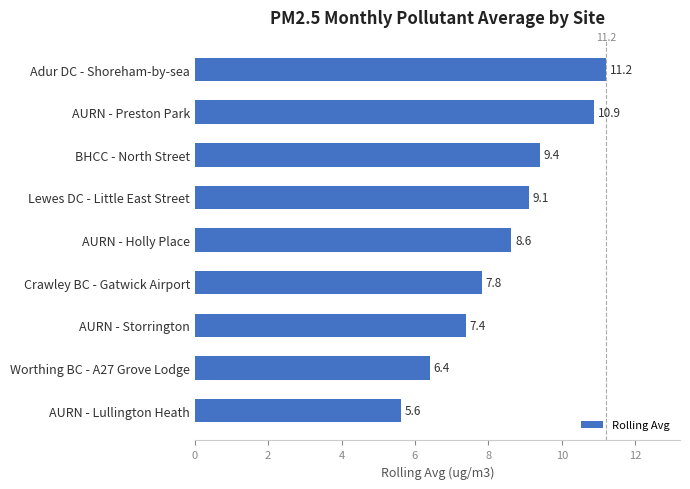

List the labels in order of value, smallest first.

AURN - Lullington Heath, Worthing BC - A27 Grove Lodge, AURN - Storrington, Crawley BC - Gatwick Airport, AURN - Holly Place, Lewes DC - Little East Street, BHCC - North Street, AURN - Preston Park, Adur DC - Shoreham-by-sea